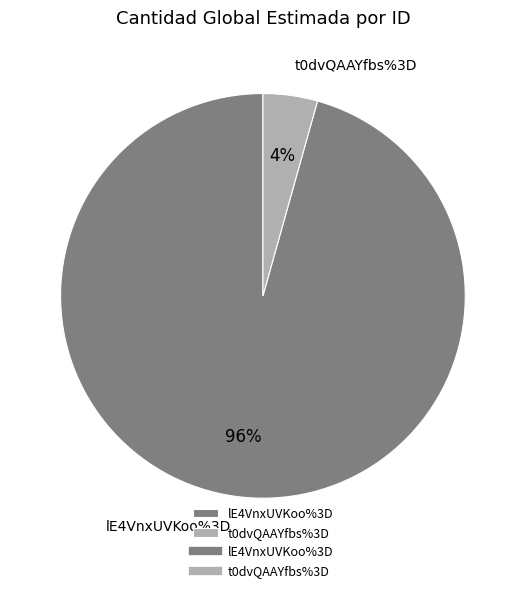

What is the smallest slice in the pie chart?

t0dvQAAYfbs%3D